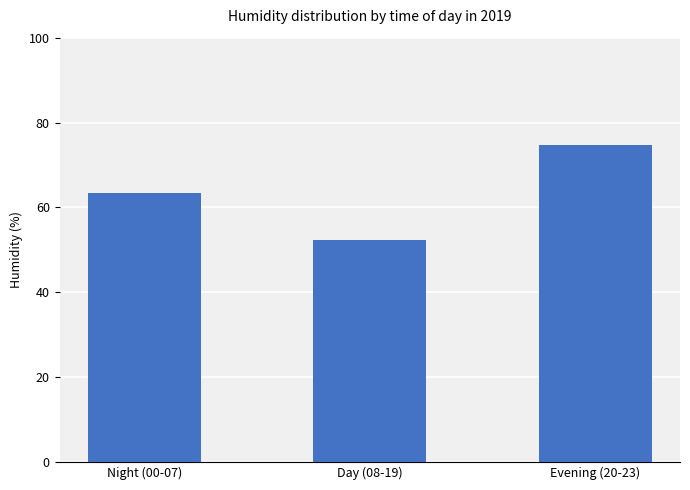

Rank the categories by value from lowest to highest.

Day (08-19), Night (00-07), Evening (20-23)